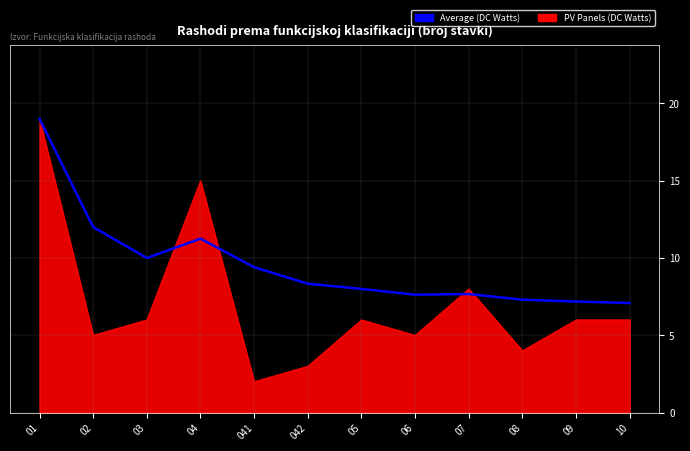

What value does the Average (DC Watts) series have at 09?

7.2